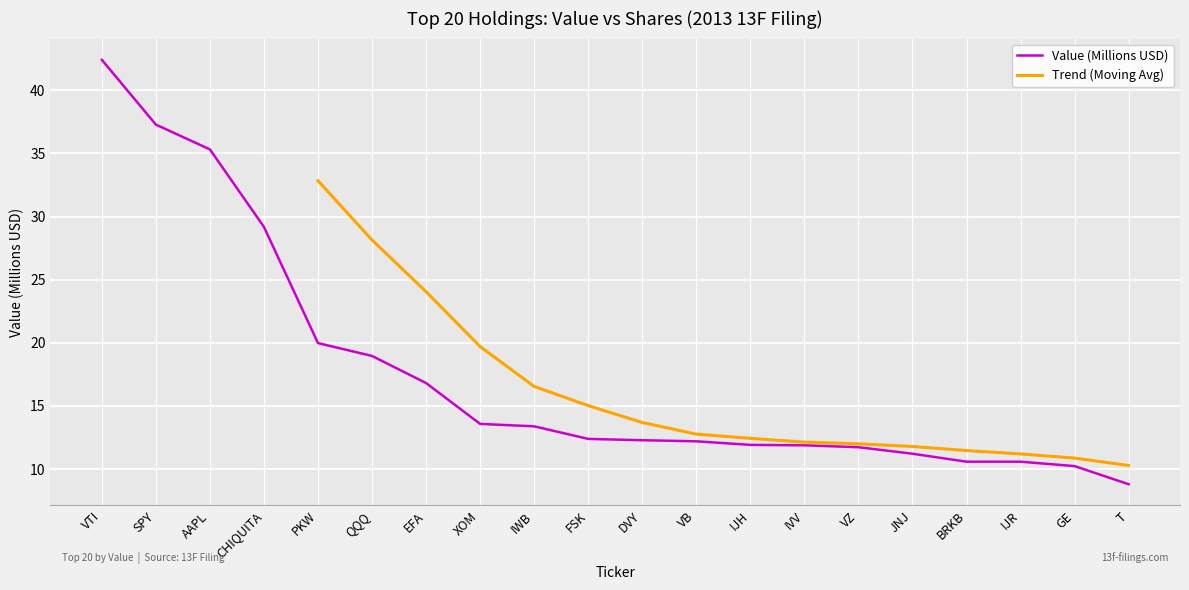

What is the change in value from VTI to IJR?

-31.8